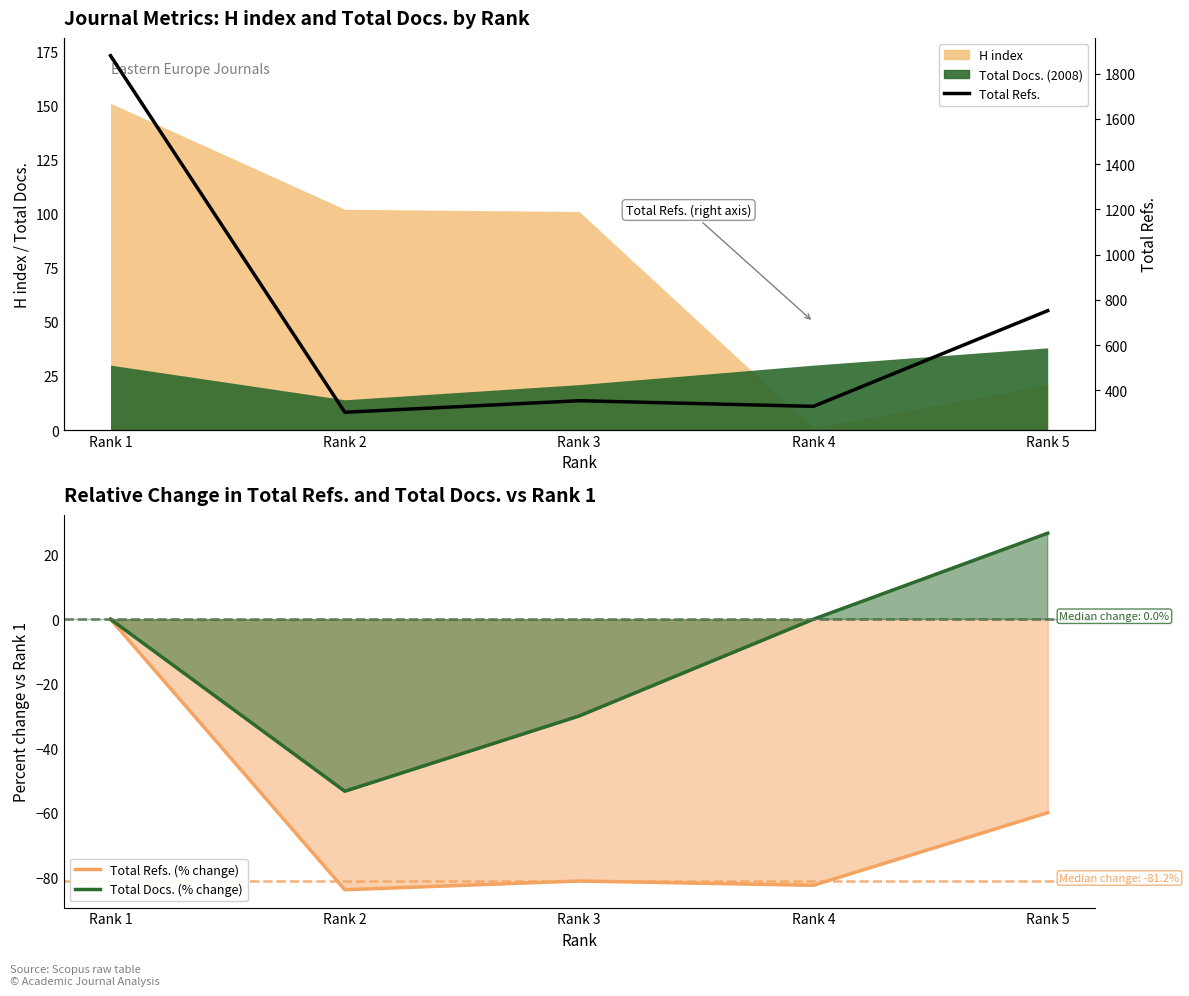

What is the total value across all series at Rank 3?

242.8